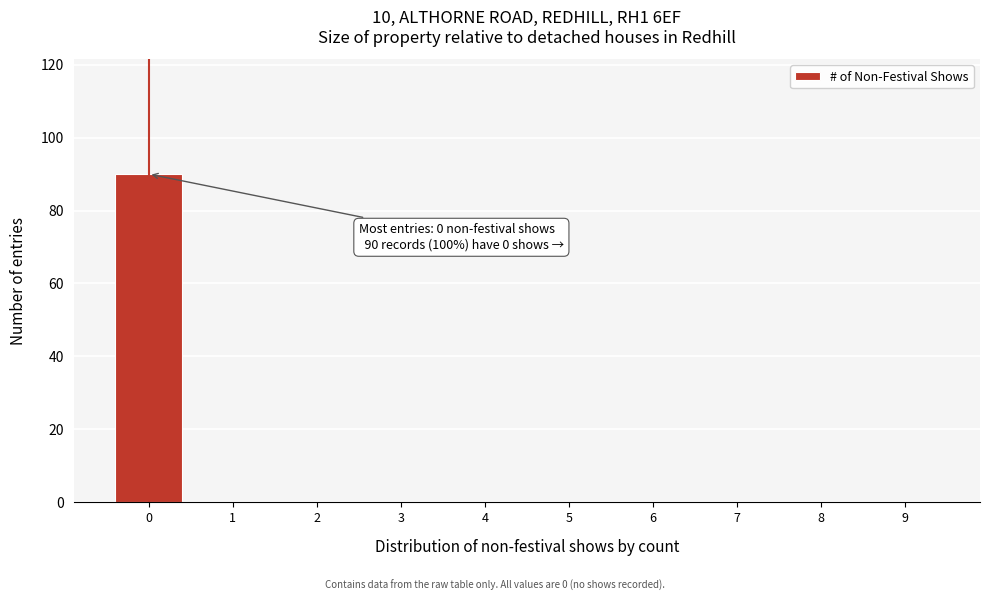

Reading left to right, what are all the values shown in this chart?

0=90	1=0	2=0	3=0	4=0	5=0	6=0	7=0	8=0	9=0